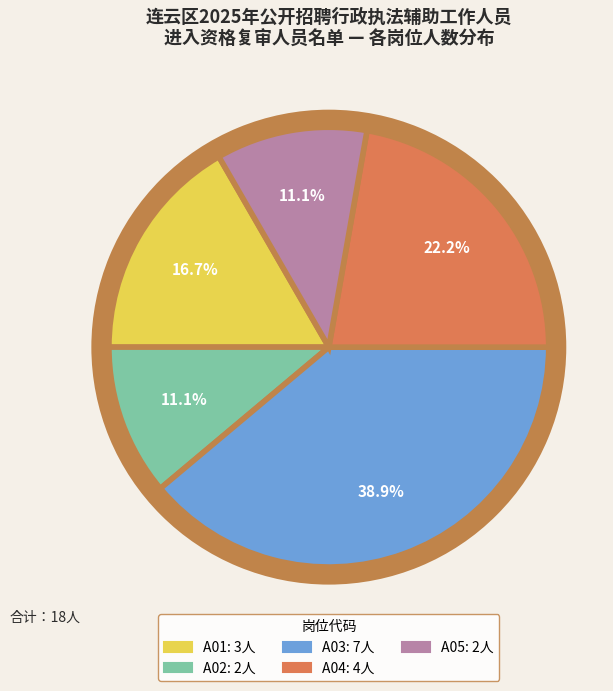

Is it true that A04 is 22% of the pie?

True